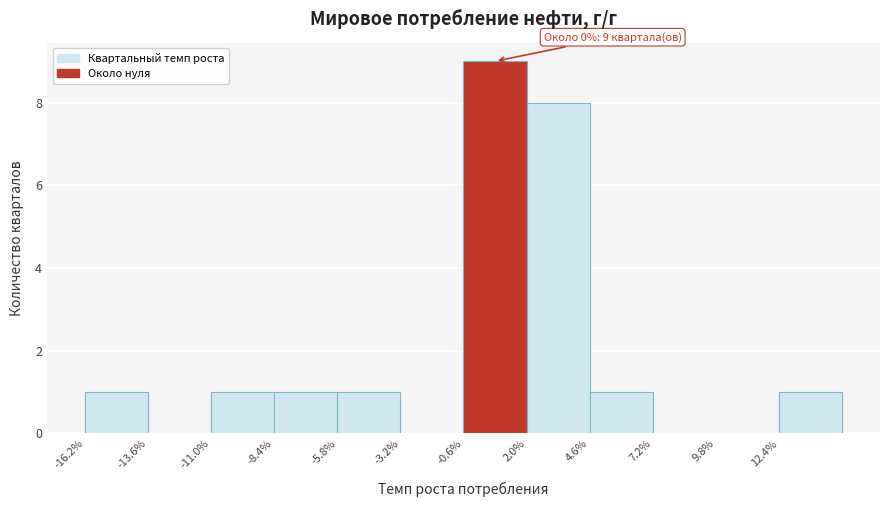

Reading left to right, what are all the values shown in this chart?

-16.2%=1	-13.6%=0	-11.0%=1	-8.4%=1	-5.8%=1	-3.2%=0	-0.6%=9	2.0%=8	4.6%=1	7.2%=0	9.8%=0	12.4%=1